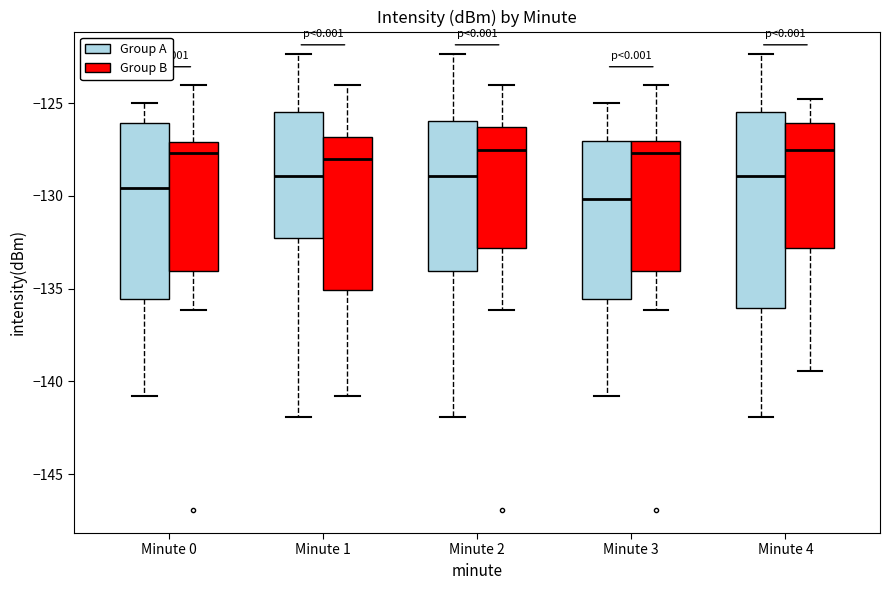

Reading left to right, read every box against the y-axis: the position of its median line, the range the box covers, and the ends of its whiskers. The values are not printed on the chart, so give them approximately, as read against the axis.

Minute 0 (Group A): median -129.5, box -135.5 to -126.0, whiskers -141.0 to -125.0
Minute 0 (Group B): median -127.5, box -134.0 to -127.0, whiskers -136.0 to -124.0
Minute 1 (Group A): median -129.0, box -132.5 to -125.5, whiskers -142.0 to -122.5
Minute 1 (Group B): median -128.0, box -135.0 to -127.0, whiskers -141.0 to -124.0
Minute 2 (Group A): median -129.0, box -134.0 to -126.0, whiskers -142.0 to -122.5
Minute 2 (Group B): median -127.5, box -133.0 to -126.5, whiskers -136.0 to -124.0
Minute 3 (Group A): median -130.0, box -135.5 to -127.0, whiskers -141.0 to -125.0
Minute 3 (Group B): median -127.5, box -134.0 to -127.0, whiskers -136.0 to -124.0
Minute 4 (Group A): median -129.0, box -136.0 to -125.5, whiskers -142.0 to -122.5
Minute 4 (Group B): median -127.5, box -133.0 to -126.0, whiskers -139.5 to -125.0